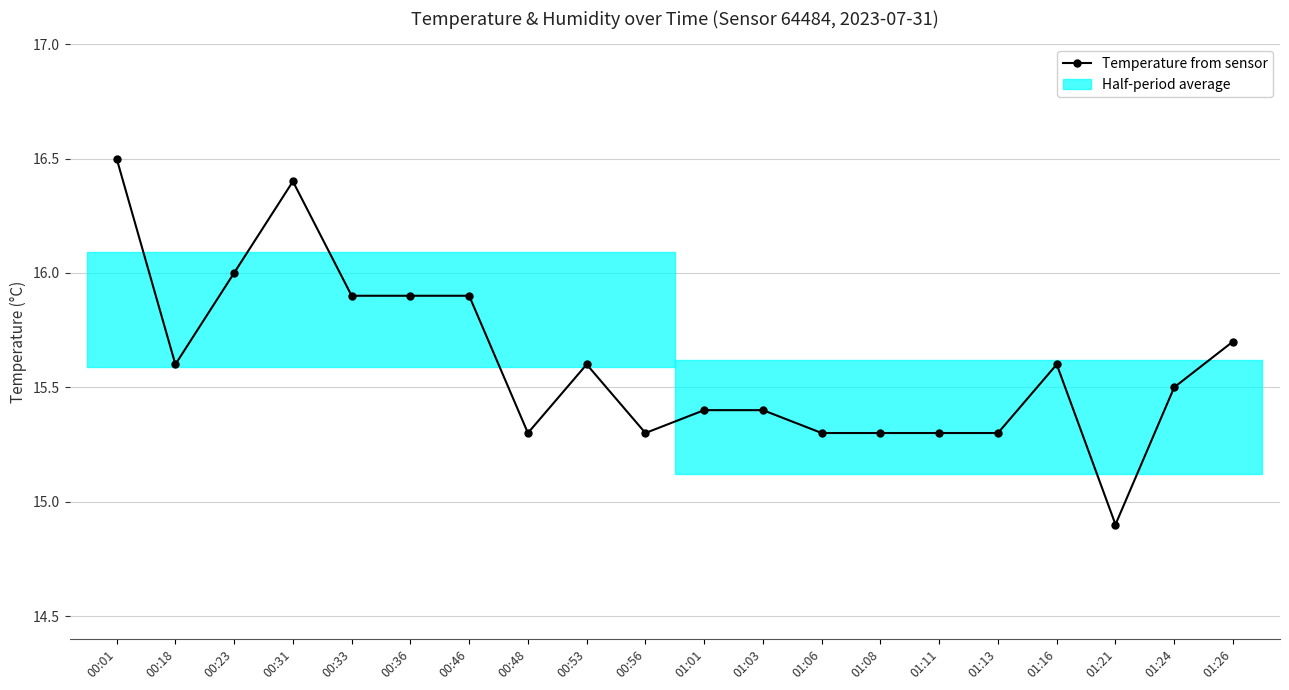

What is the difference between the maximum and second lowest values?

1.2